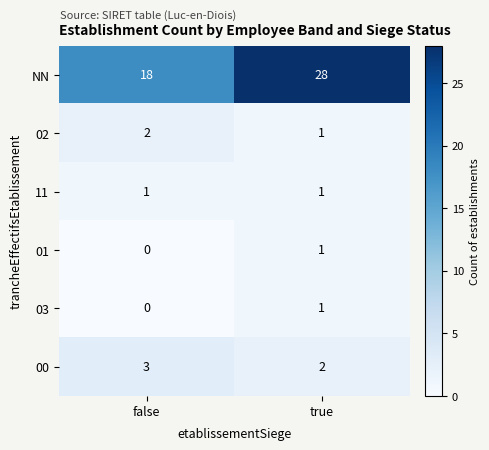

Which category has the lowest value across all series?

false